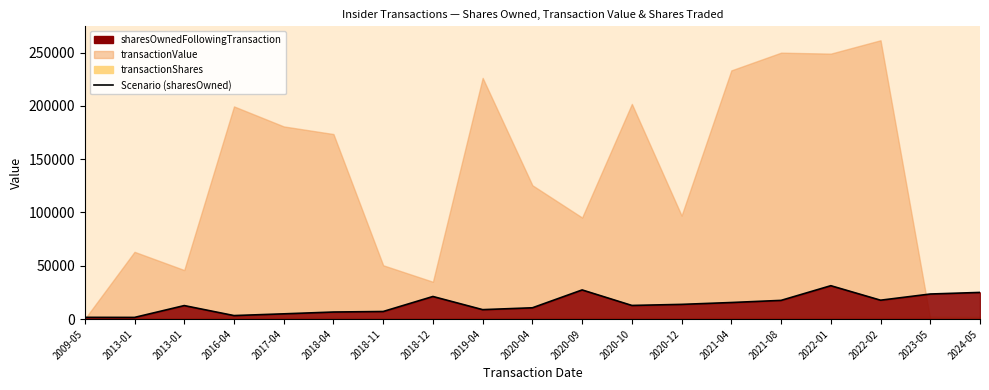

What is the average value?

13783